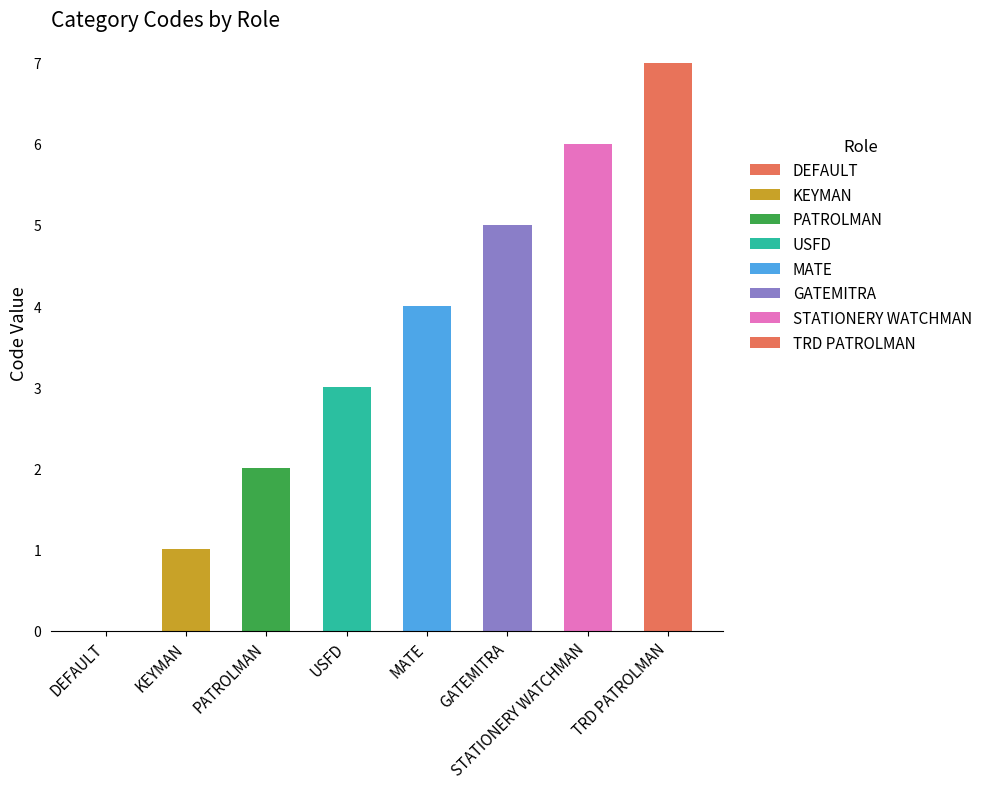

Are the bars grouped side by side (vs. stacked)?

No